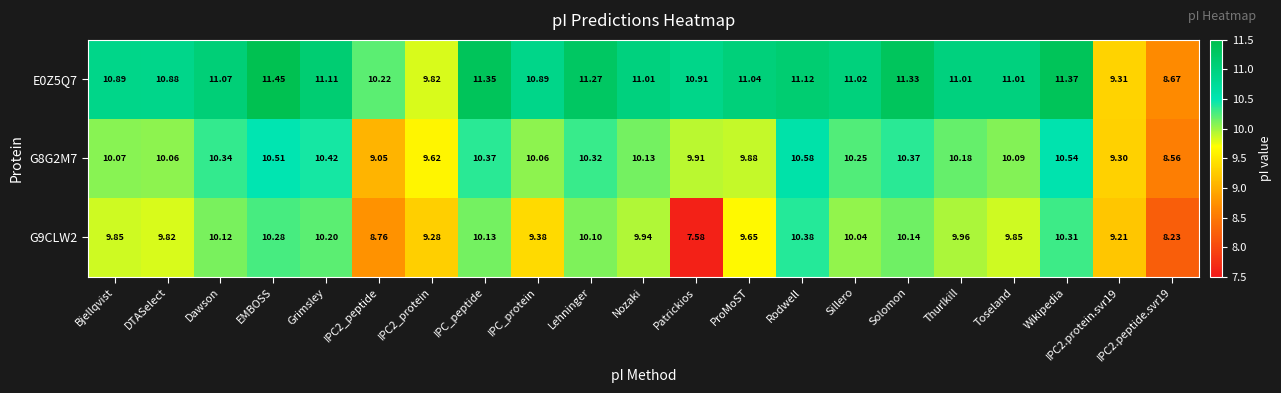

At which label does E0Z5Q7 reach its peak?

EMBOSS